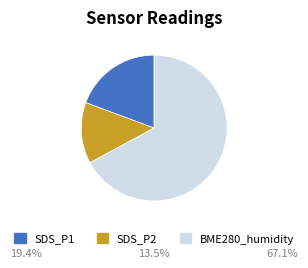

Which slice is the largest?

BME280_humidity